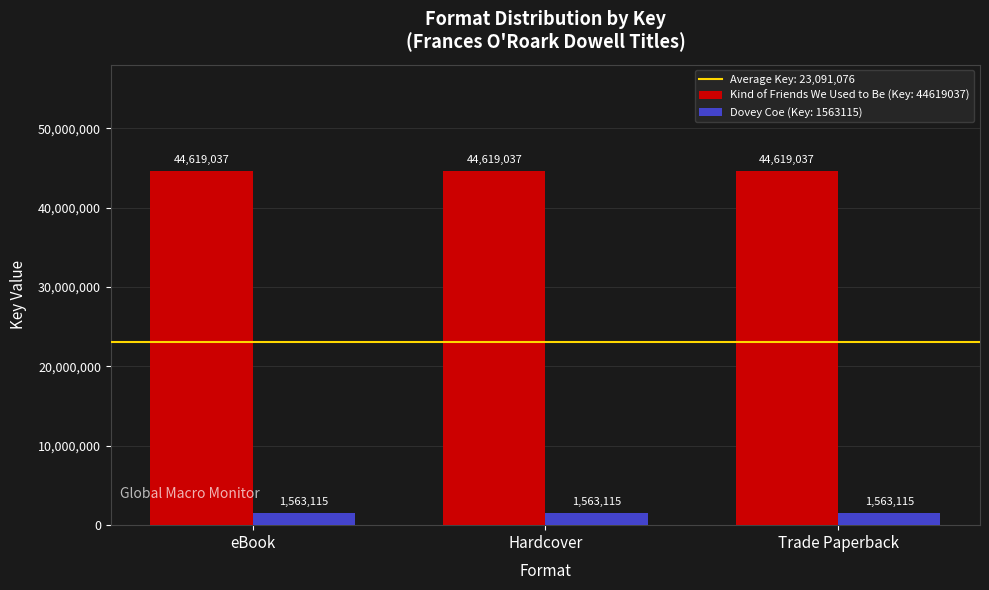

Rank the series by their average value, from lowest to highest.

Dovey Coe (Key: 1563115), Kind of Friends We Used to Be (Key: 44619037)